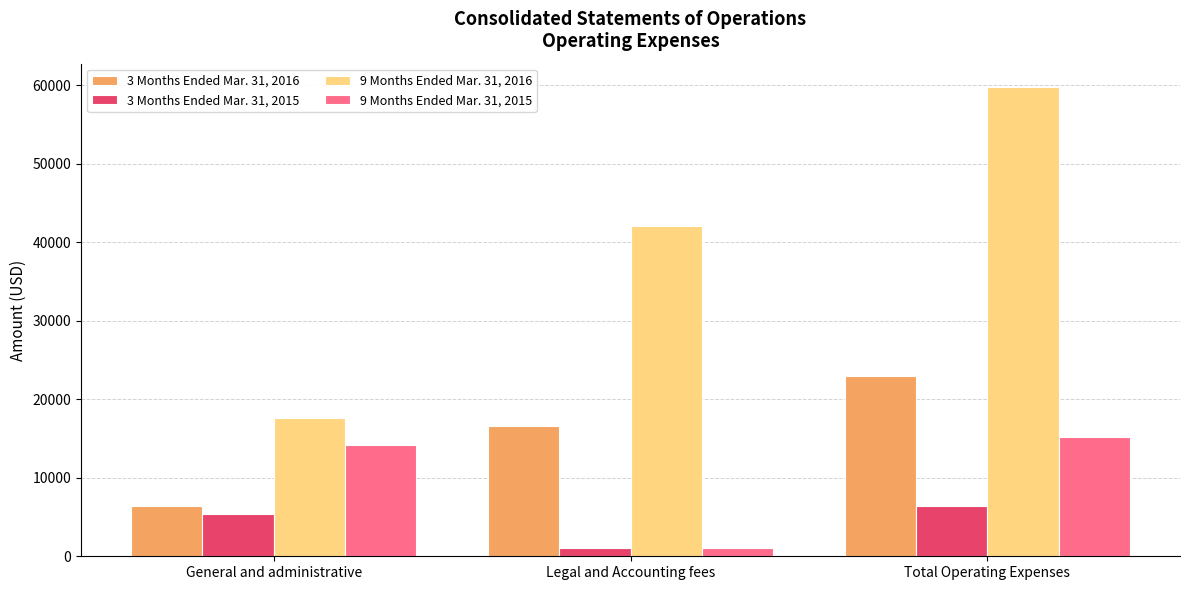

Reading left to right, list all the values displayed in this chart.

3 Months Ended Mar. 31, 2016: General and administrative=6351	Legal and Accounting fees=16615	Total Operating Expenses=22966
3 Months Ended Mar. 31, 2015: General and administrative=5412	Legal and Accounting fees=1050	Total Operating Expenses=6462
9 Months Ended Mar. 31, 2016: General and administrative=17640	Legal and Accounting fees=42115	Total Operating Expenses=59755
9 Months Ended Mar. 31, 2015: General and administrative=14149	Legal and Accounting fees=1050	Total Operating Expenses=15199